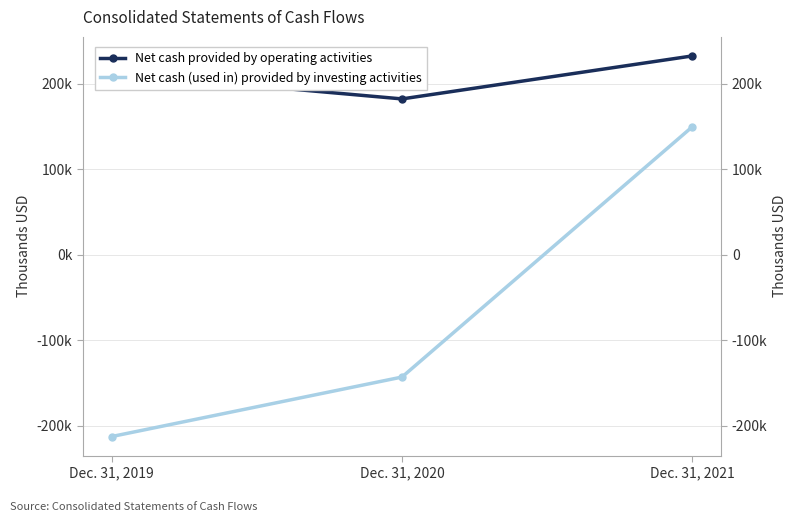

Which series has the largest range (max minus min)?

Net cash (used in) provided by investing activities